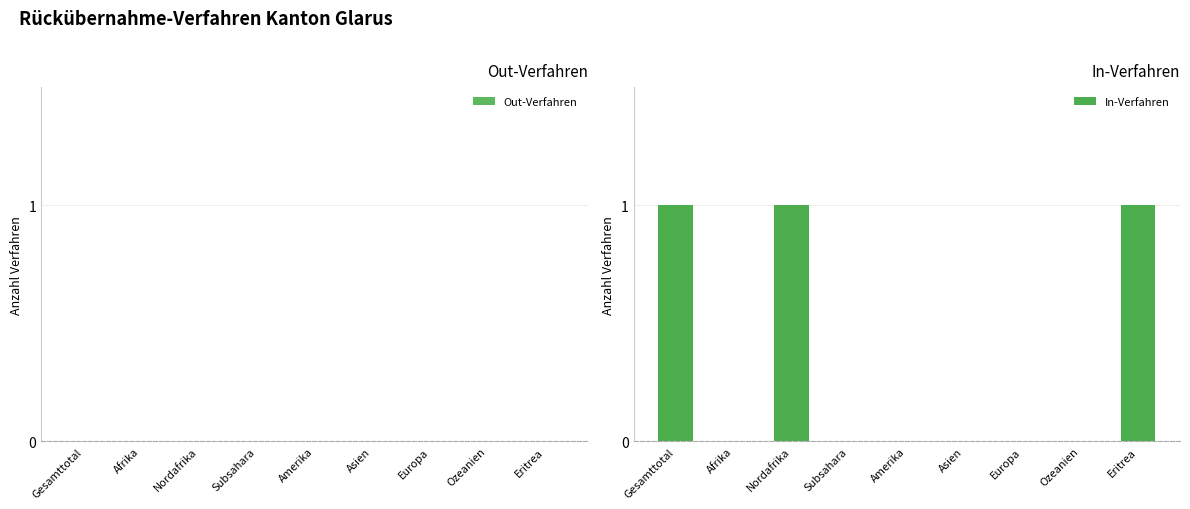

Reading left to right, what are all the values shown in this chart?

Gesamttotal=1	Afrika=0	Nordafrika=1	Subsahara=0	Amerika=0	Asien=0	Europa=0	Ozeanien=0	Eritrea=1